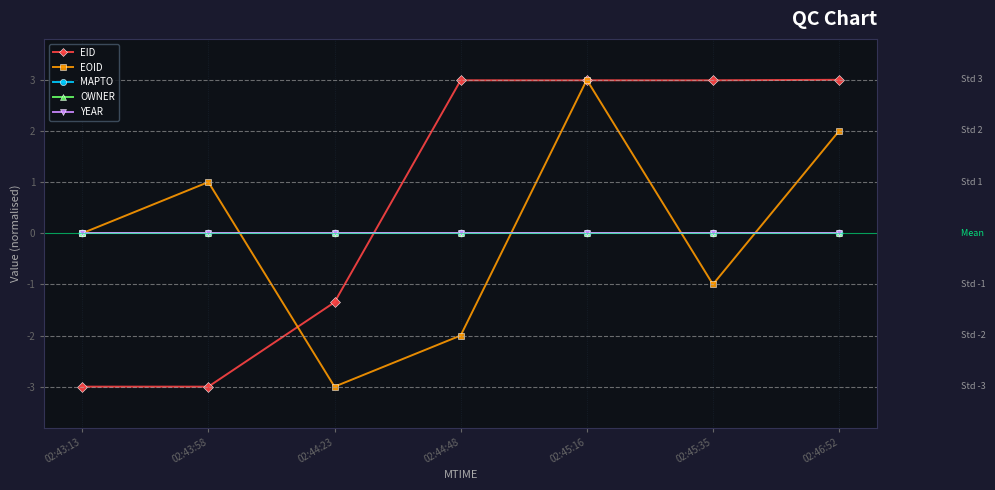

At which label does OWNER reach its peak?

02:43:13